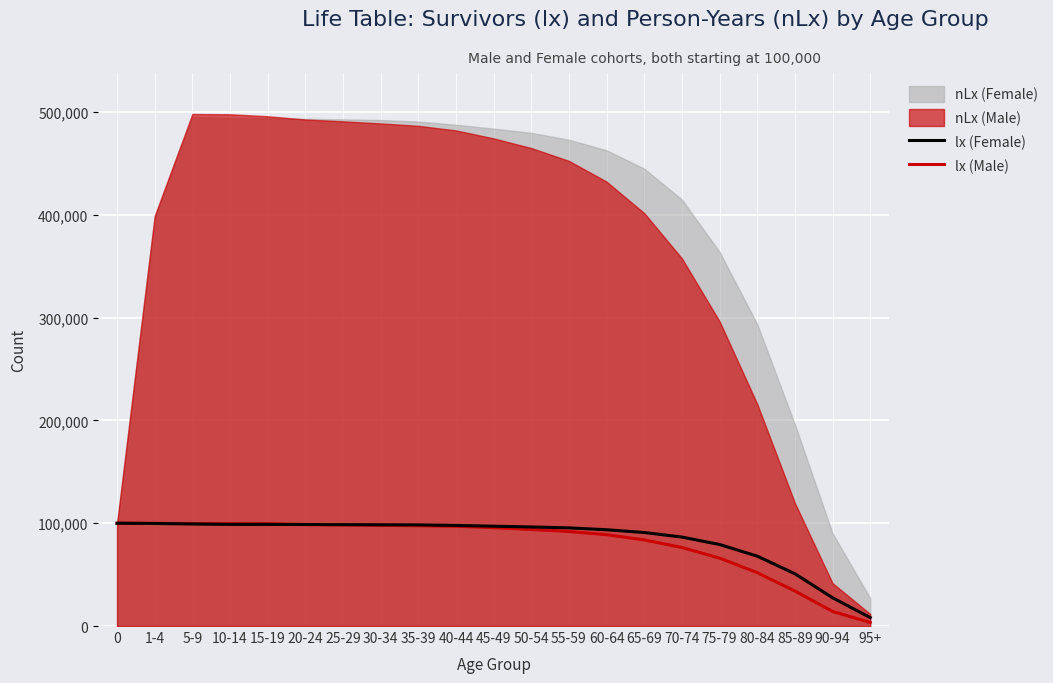

At which label does lx (Female) reach its minimum?

95+